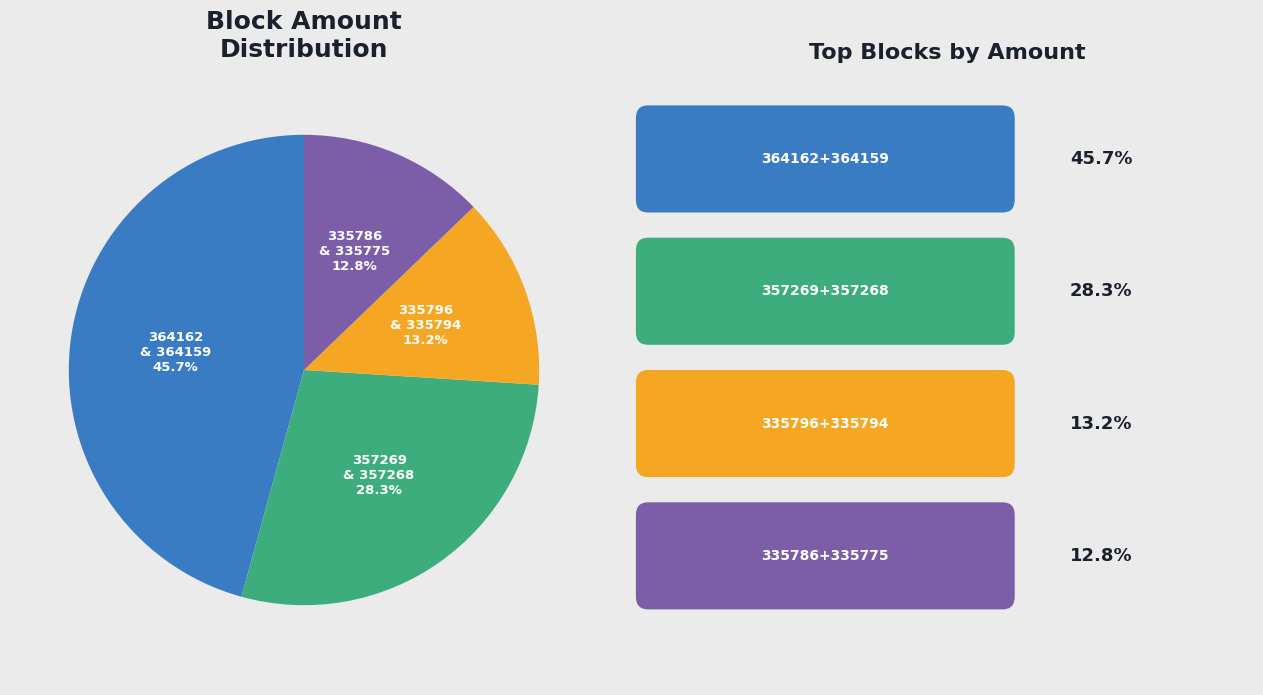

How many slices are in this pie chart?

4